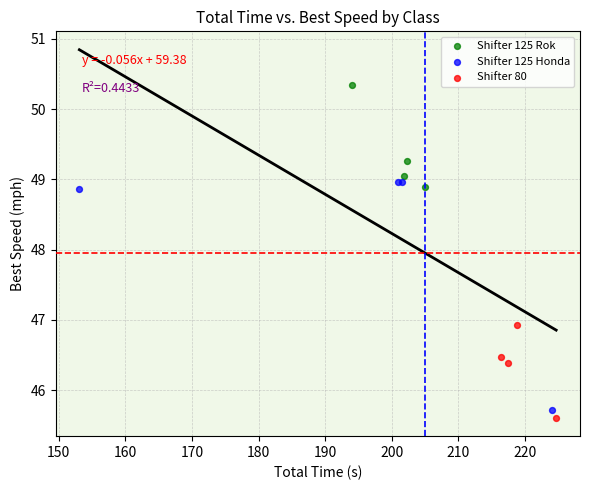

Which series has the widest spread of Y values?

Shifter 125 Honda